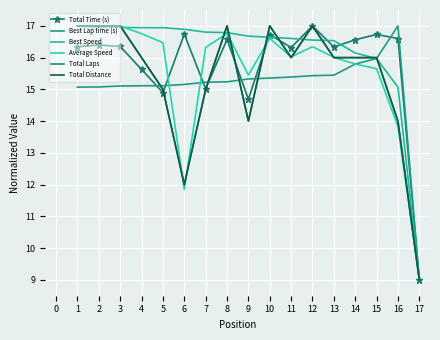

What is the value of the Total Laps point at the 11th from the left?

16.0